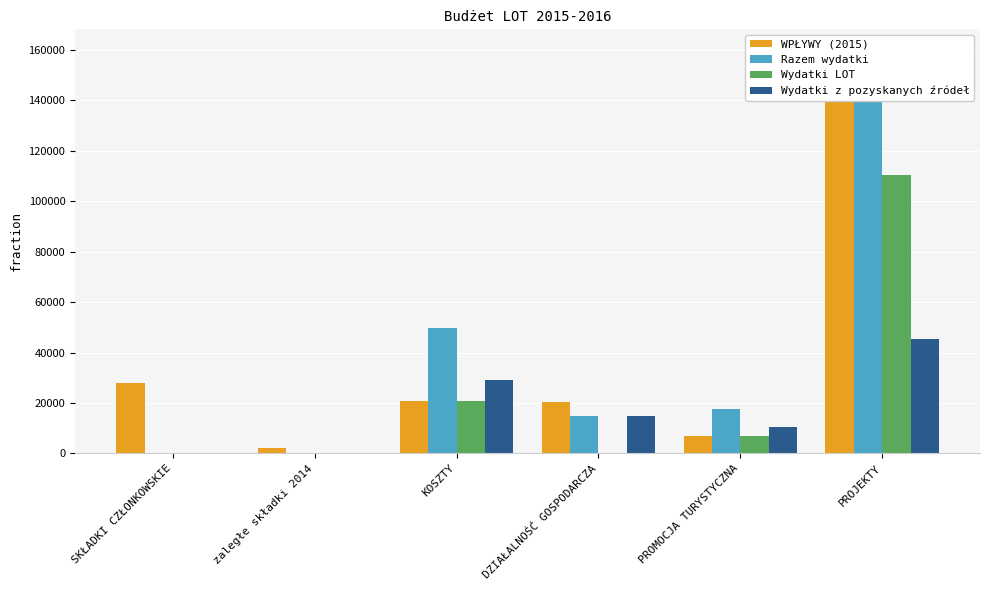

How many bars are there in total?

24